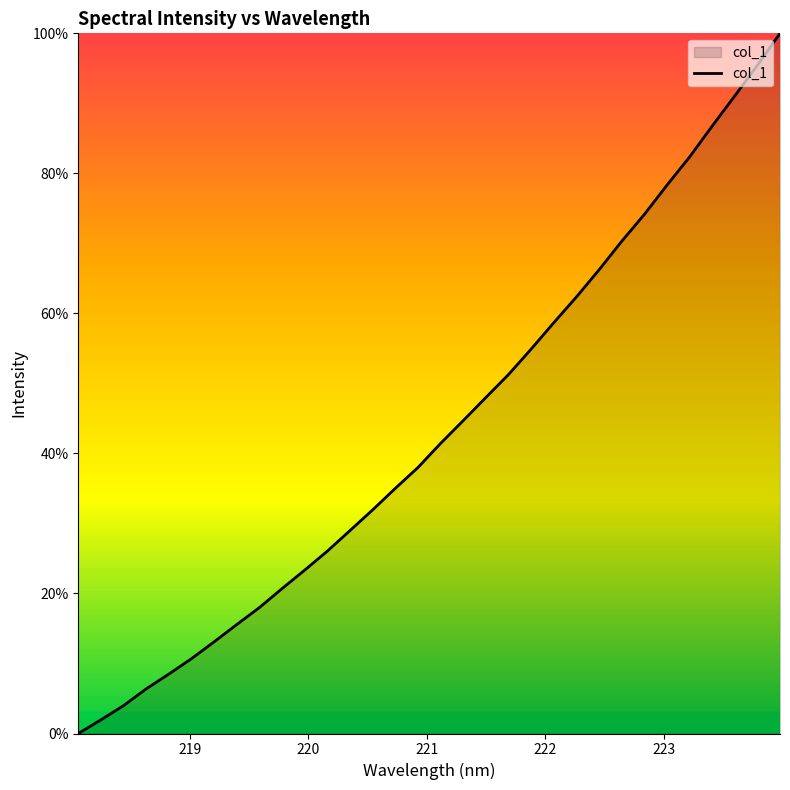

What is the greatest value displayed?

100.0